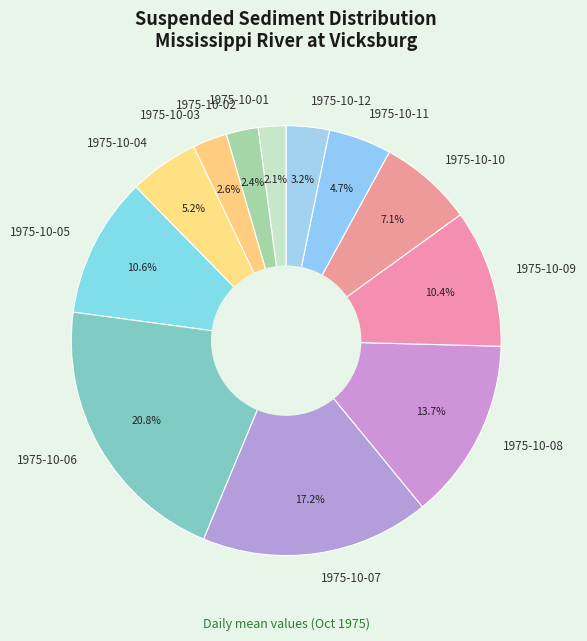

To the nearest percent, what is the combined percentage of 1975-10-01 and 1975-10-07?

19%